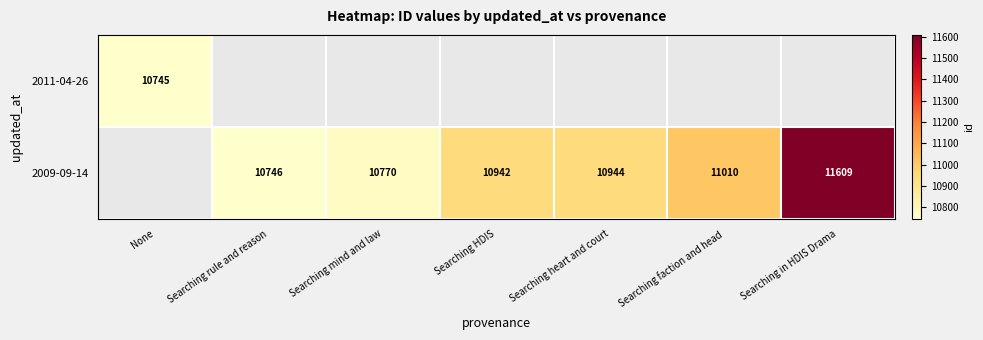

The 2009-09-14 series shows 10942 at Searching HDIS. True or false?

True